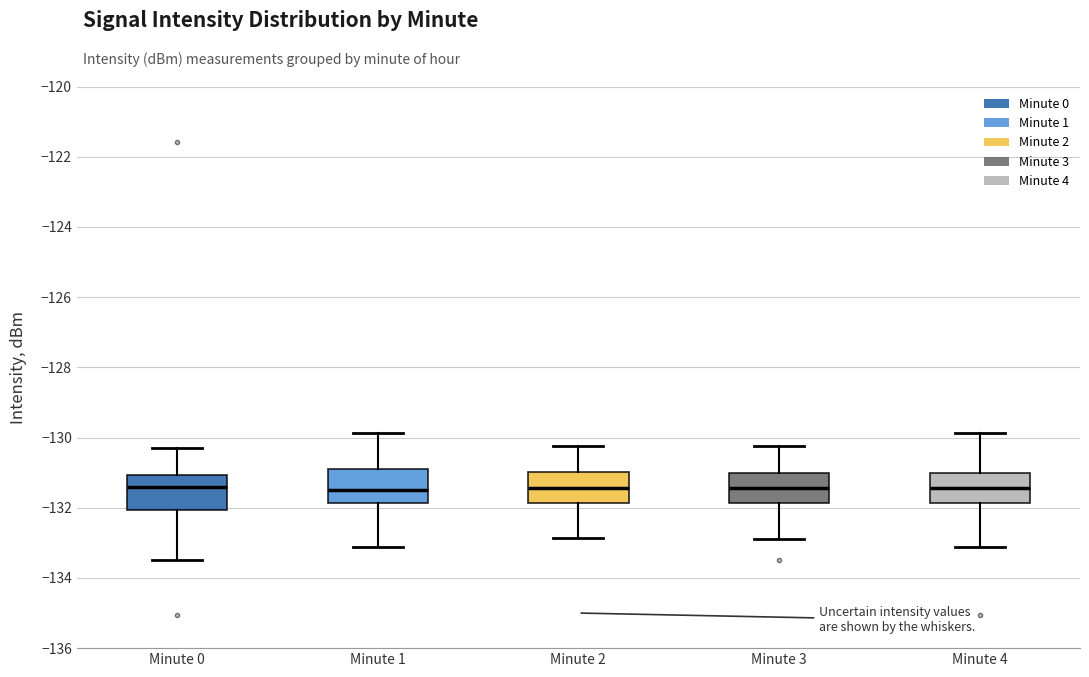

Reading left to right, transcribe this box plot: for each box, give where its median line is, the range the box spans, and where its two whiskers end, as read against the y-axis. The values are not printed on the chart, so give them approximately, as read against the axis.

Minute 0: median -131.4, box -132.0 to -131.0, whiskers -133.4 to -130.4
Minute 1: median -131.4, box -131.8 to -131.0, whiskers -133.2 to -129.8
Minute 2: median -131.4, box -131.8 to -131.0, whiskers -132.8 to -130.2
Minute 3: median -131.4, box -131.8 to -131.0, whiskers -132.8 to -130.2
Minute 4: median -131.4, box -131.8 to -131.0, whiskers -133.2 to -129.8